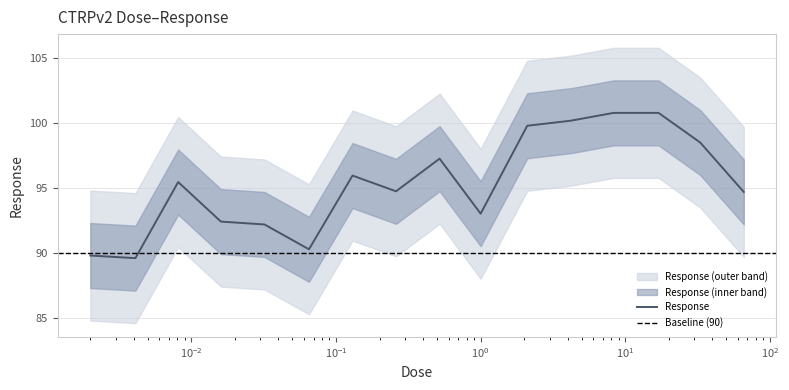

What is the label of the 16th point from the right?

0.002